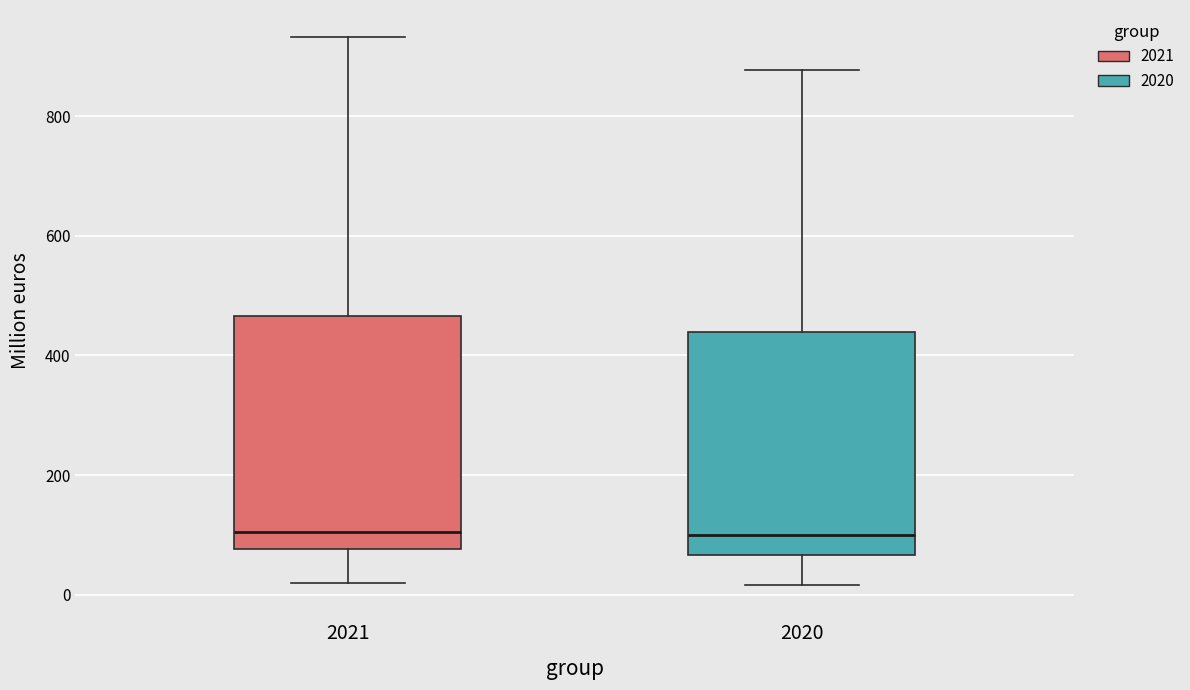

Where does the upper whisker of the box at x = 2020 end on the y-axis? The values are not printed on the chart, so give them approximately, as read against the axis.

880